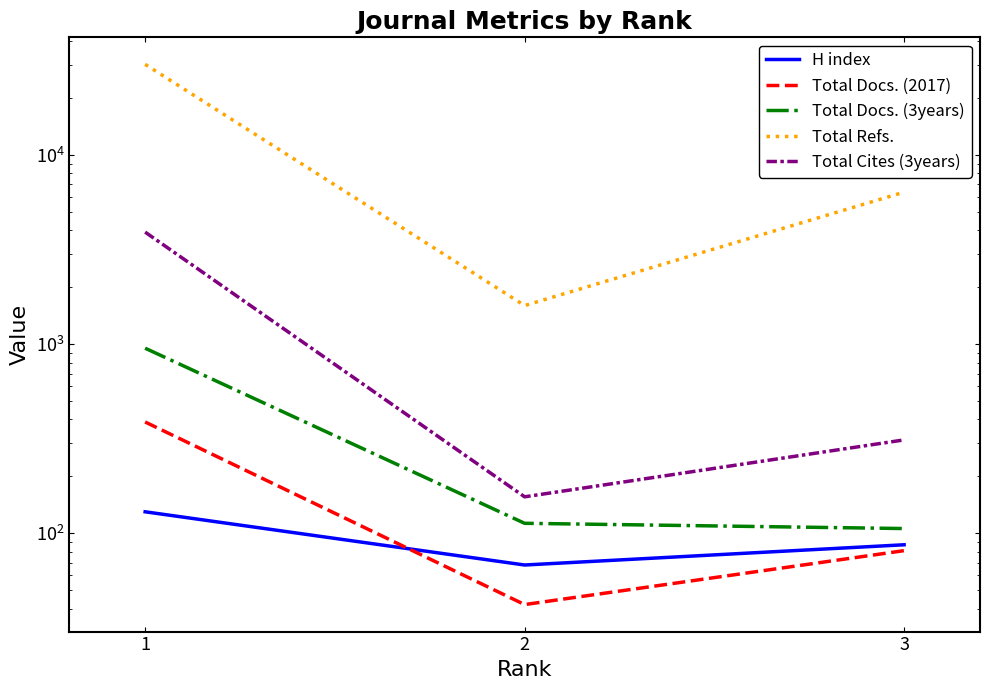

The value of H index at 1 is 130. True or false?

True